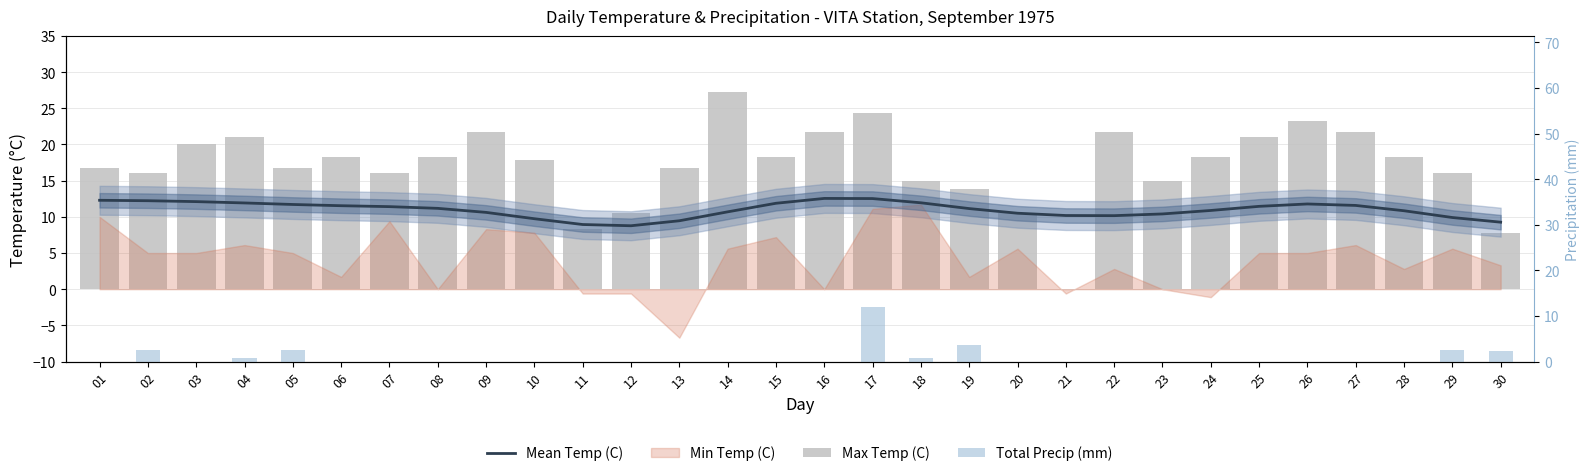

Which category has the highest value in the Total Precip (mm) series?

17